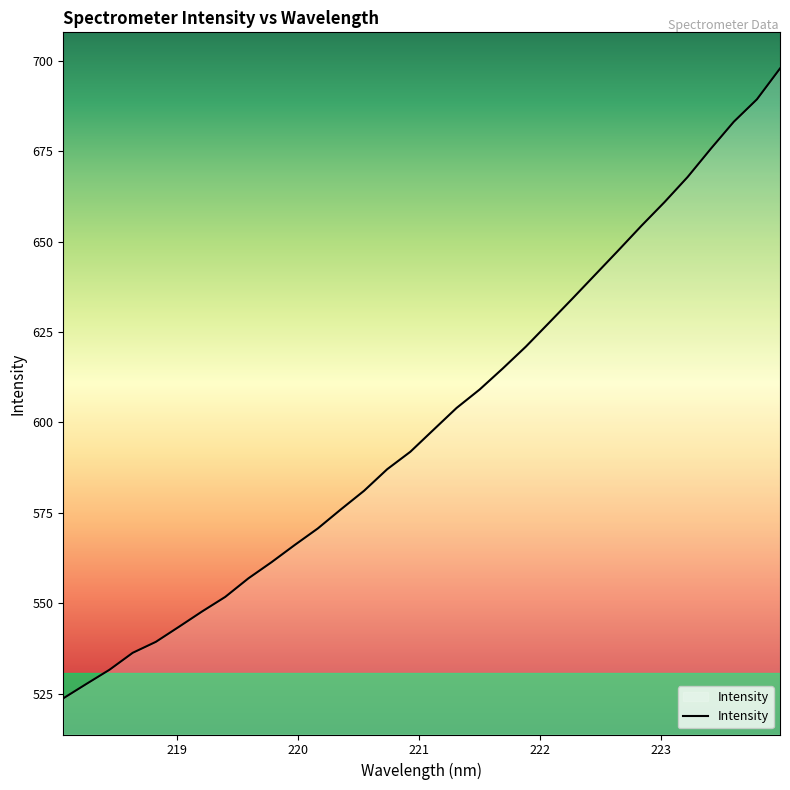

What is the smallest value displayed?

523.7